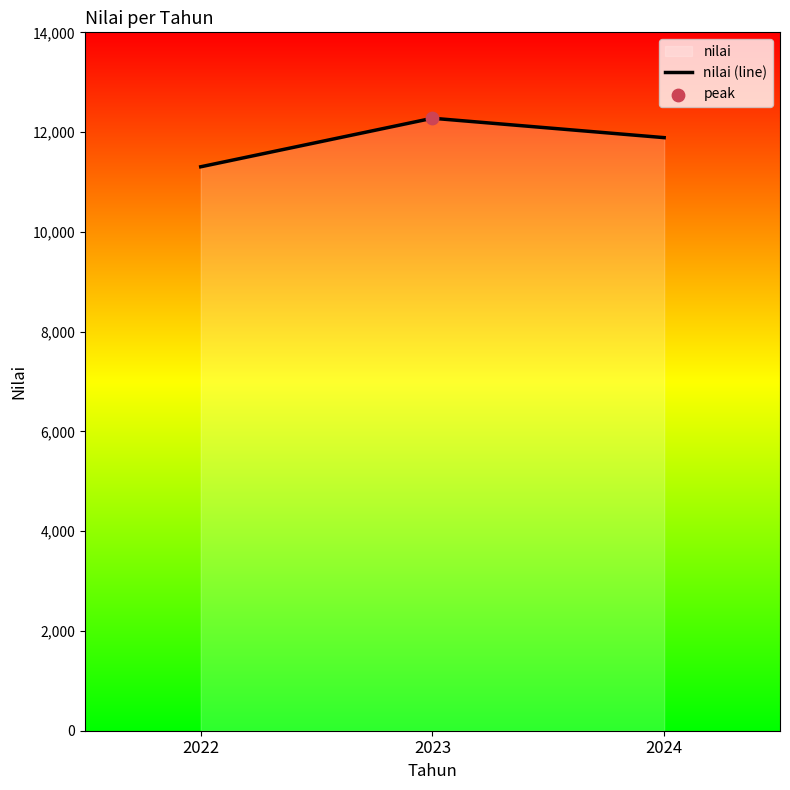

What is the change in value from 2023 to 2024?

-389